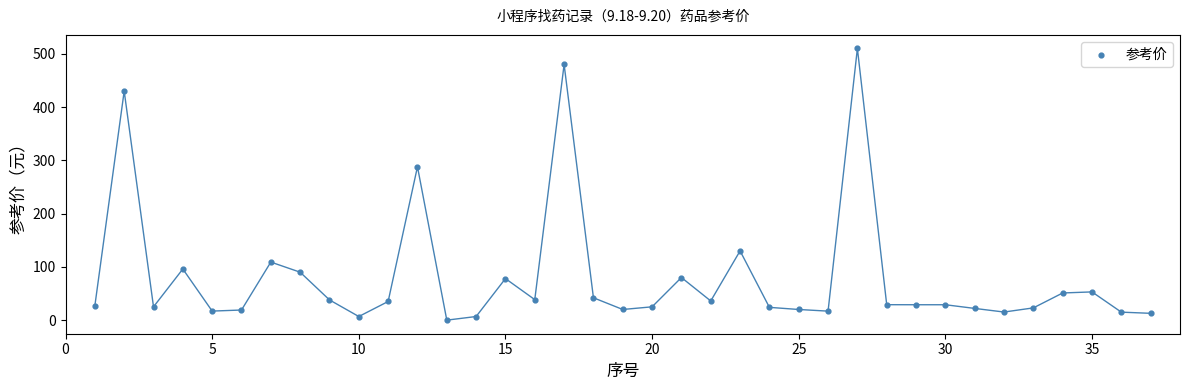

What Y value in the scatter plot is closest to 255?

288.0